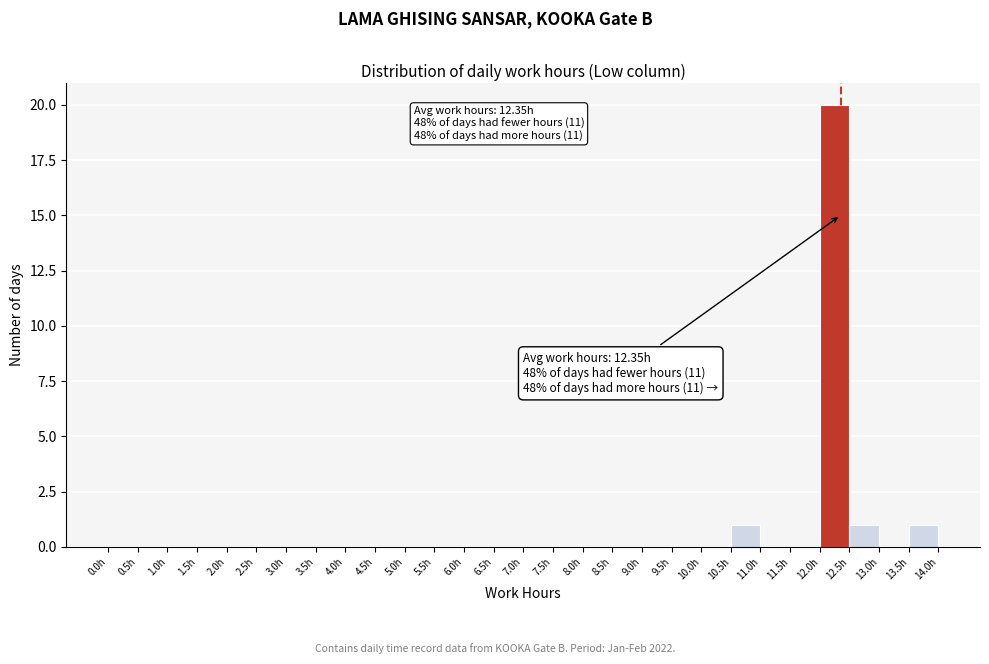

Which range on the x-axis has the tallest bar?

12.0 to 12.5